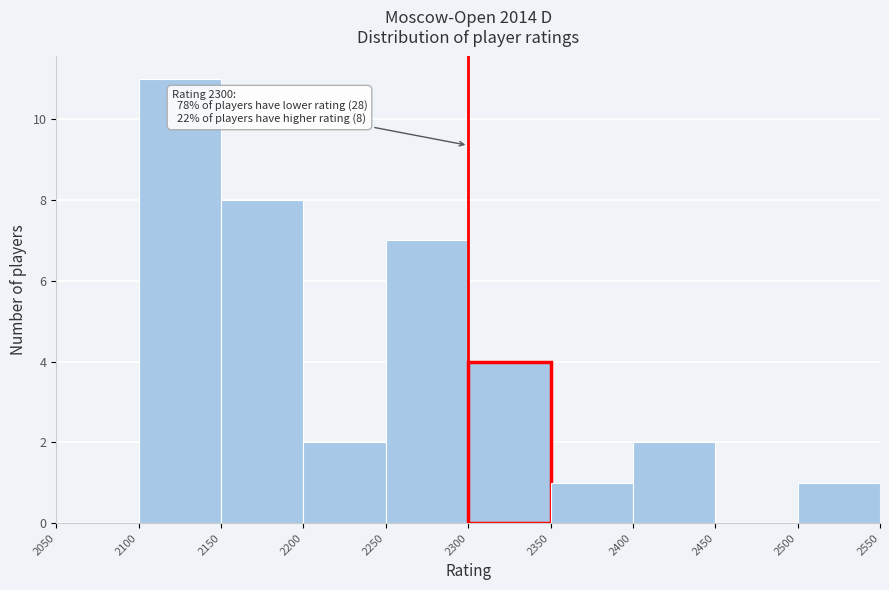

Which range on the x-axis has the tallest bar?

2100 to 2150